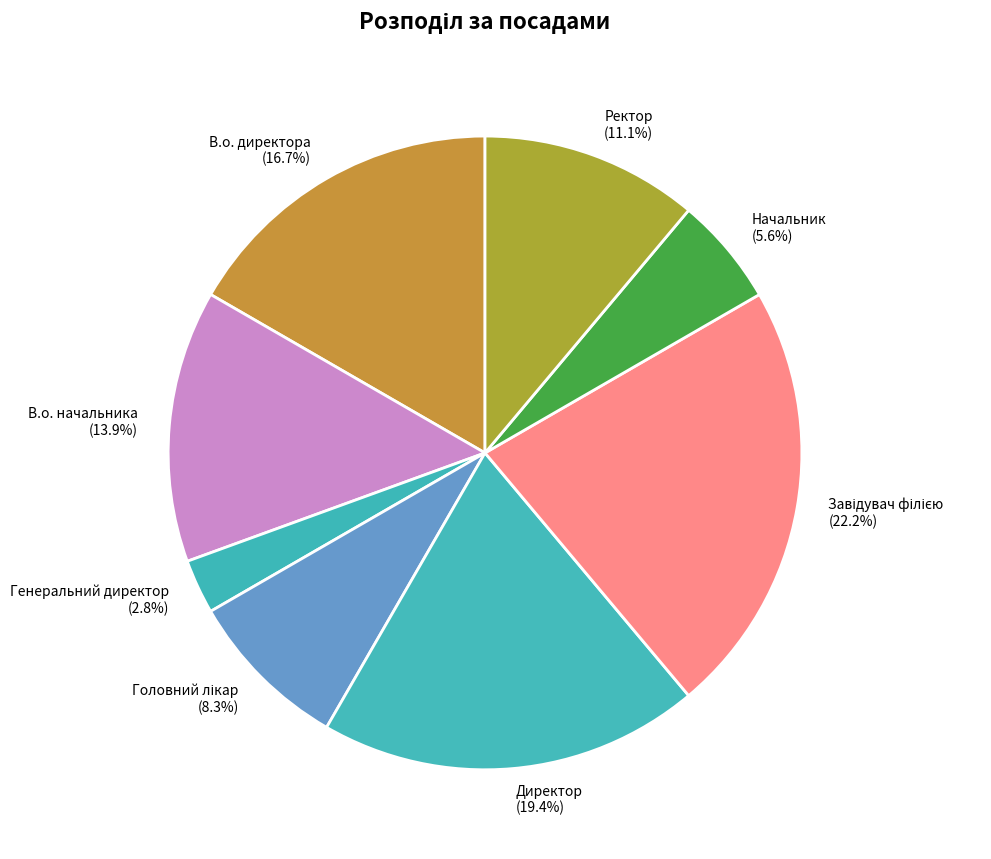

How many segments does this pie chart have?

8